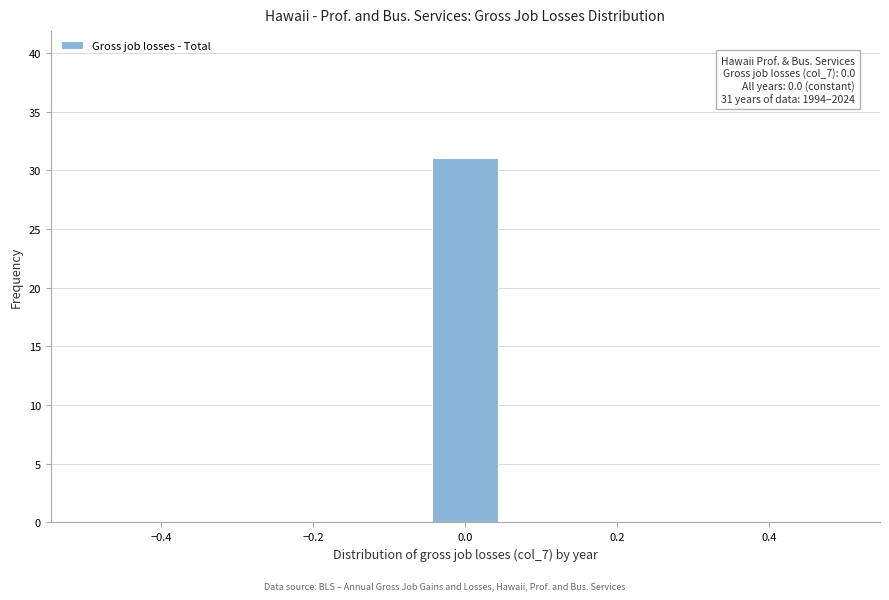

Over which range of the x-axis is the bar tallest?

-0.04 to 0.04